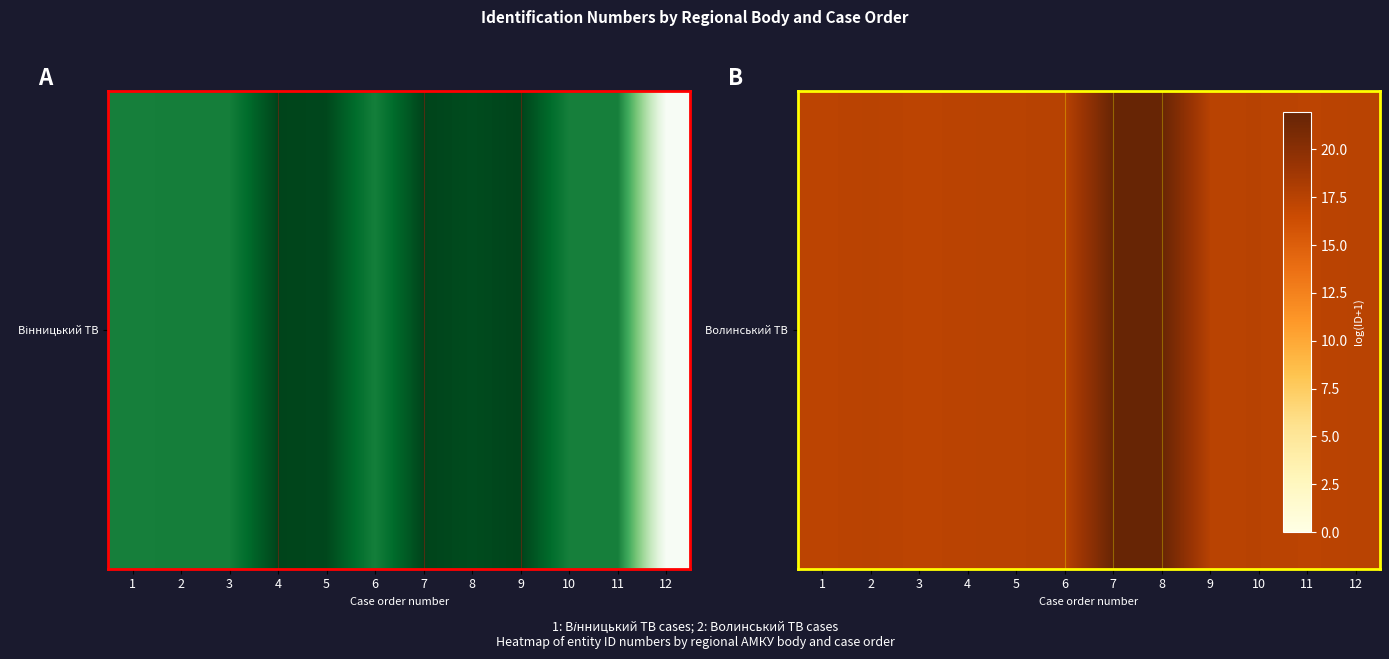

Between 2 and 4, which is larger?

2